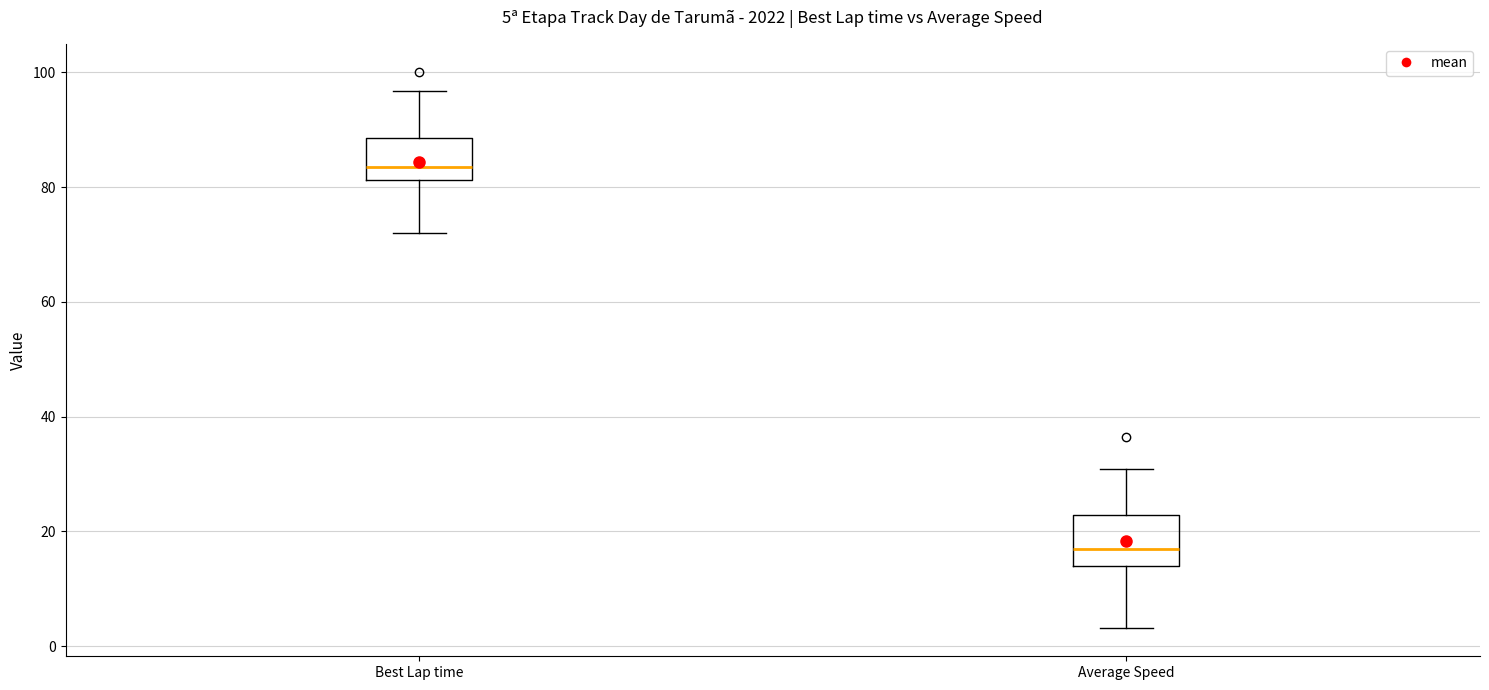

Which box's median line is the highest?

Best Lap time